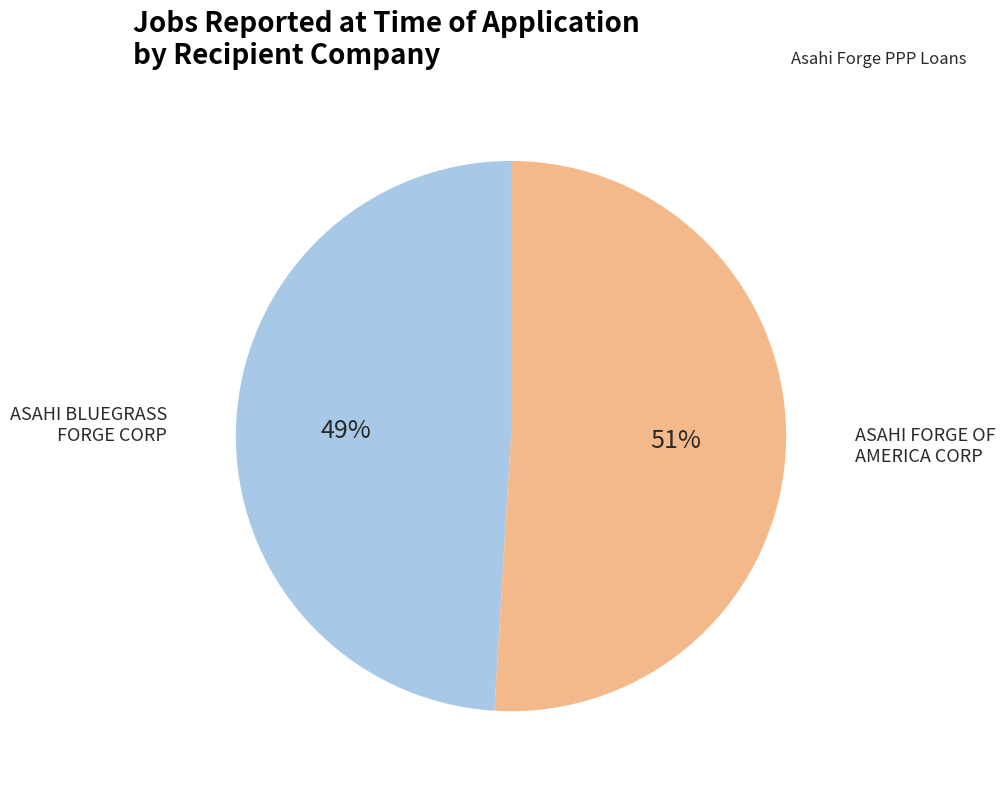

To the nearest percent, what is the average slice percentage?

50%